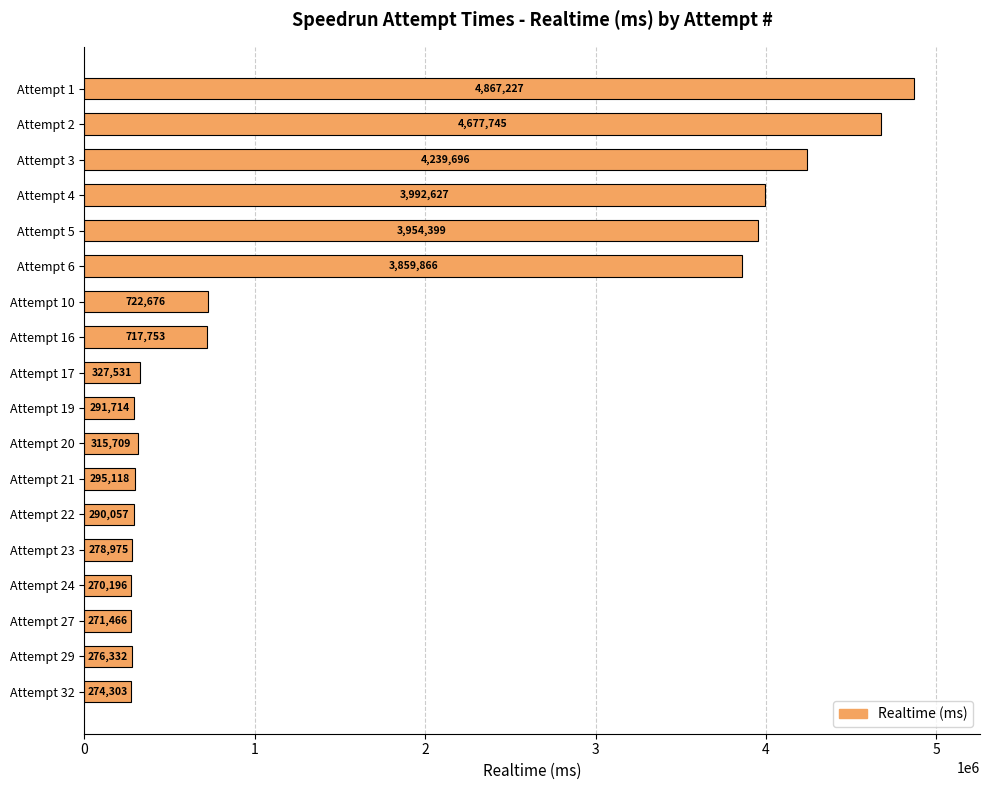

Does the chart contain stacked bars?

No